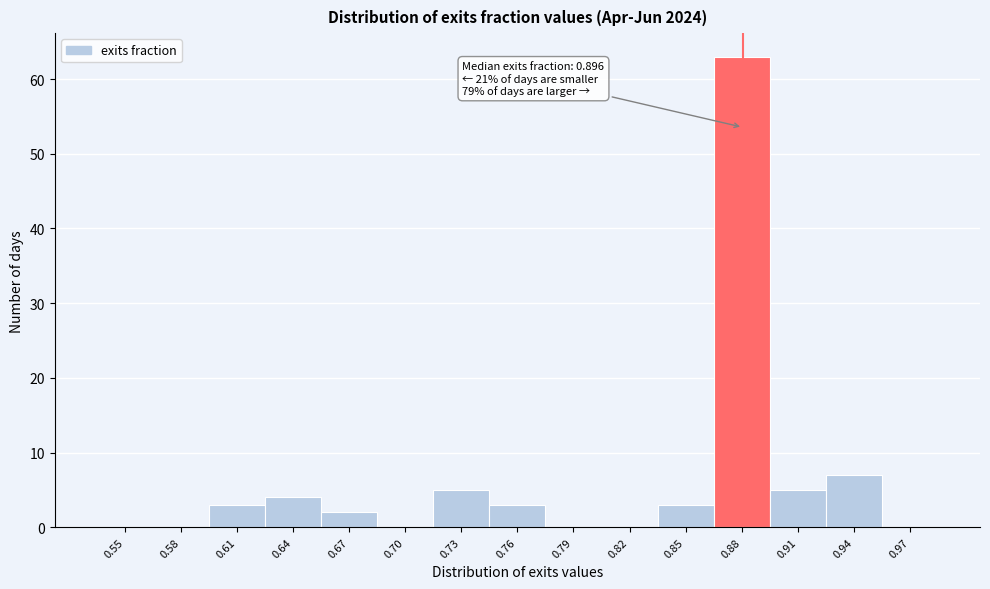

Reading right to left, extract all data points from this chart.

0.97=0	0.94=7	0.91=5	0.88=63	0.85=3	0.82=0	0.79=0	0.76=3	0.73=5	0.70=0	0.67=2	0.64=4	0.61=3	0.58=0	0.55=0